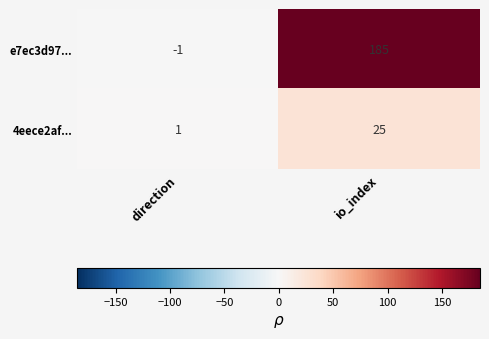

True or false: e7ec3d97... has a value of 0 at direction.

False